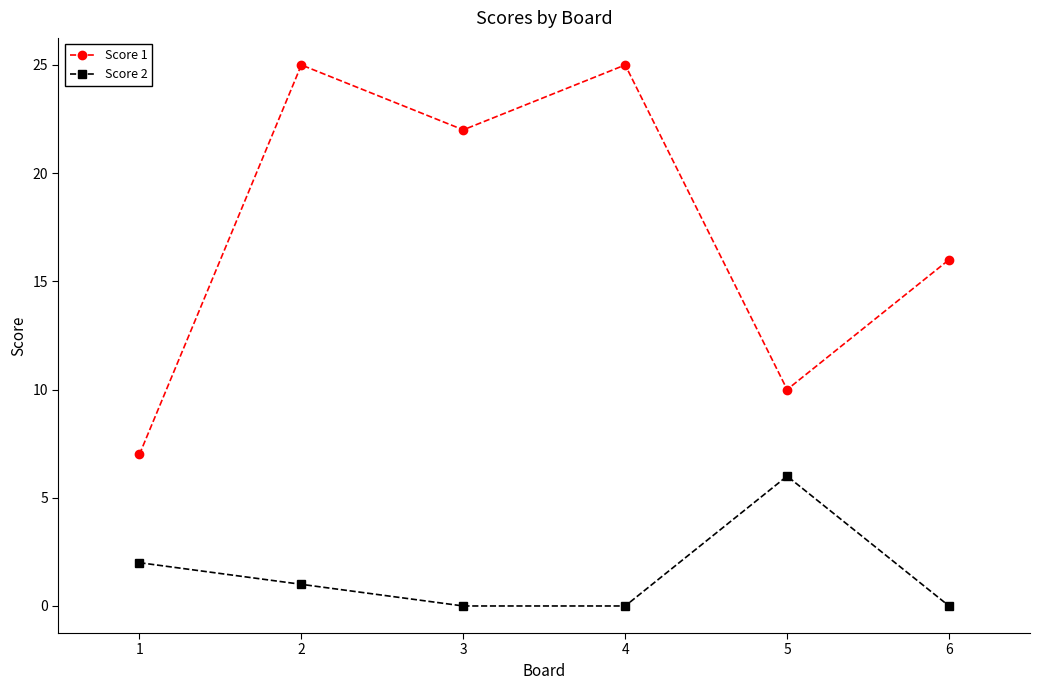

Between 3 and 5, which series saw the biggest shift?

Score 1